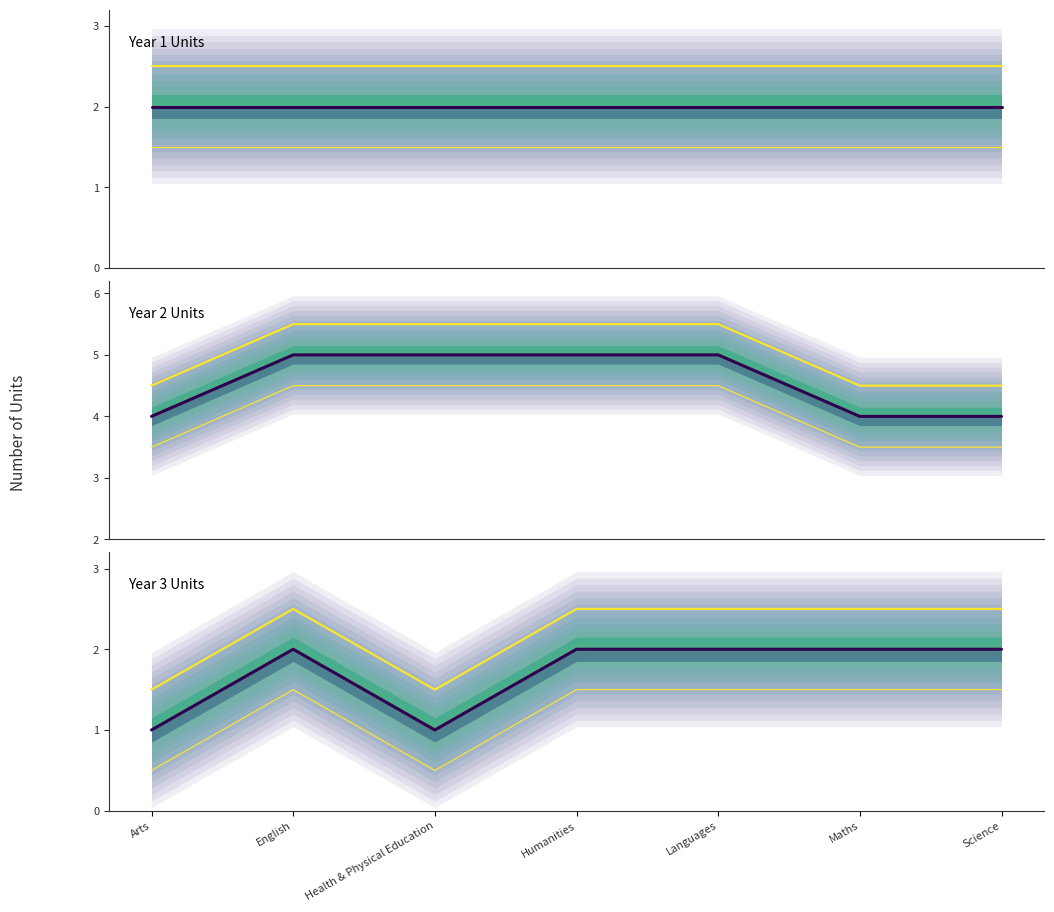

At how many categories does at least one series exceed 1?

7